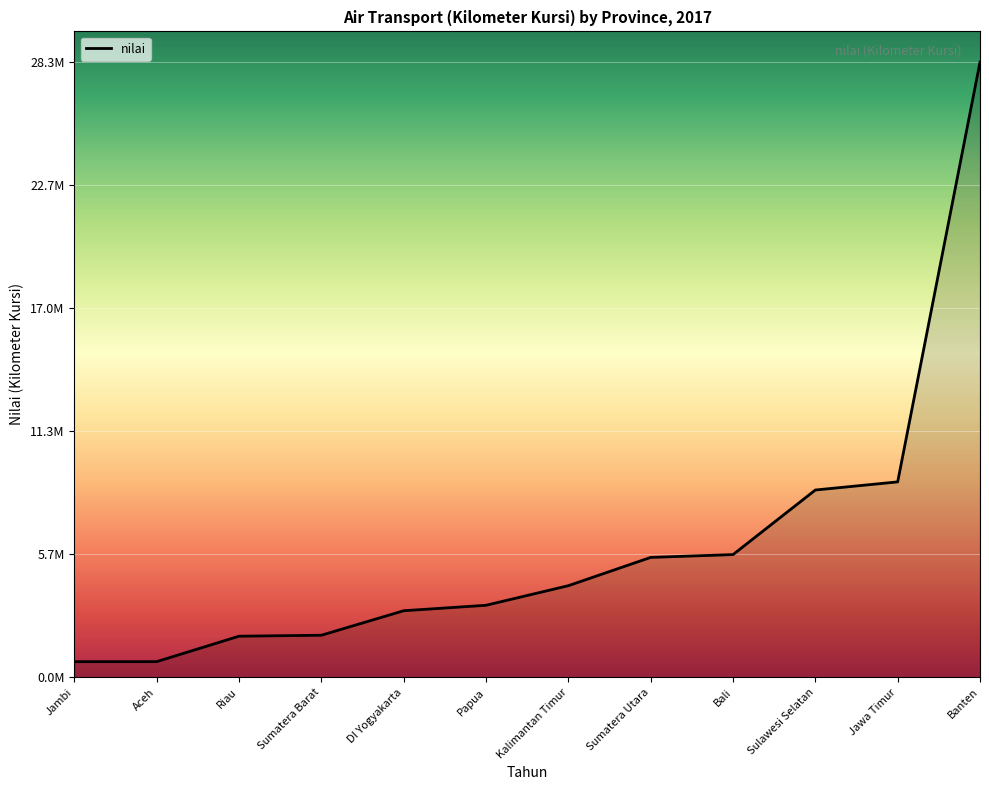

What is the maximum value shown in the chart?

28346193